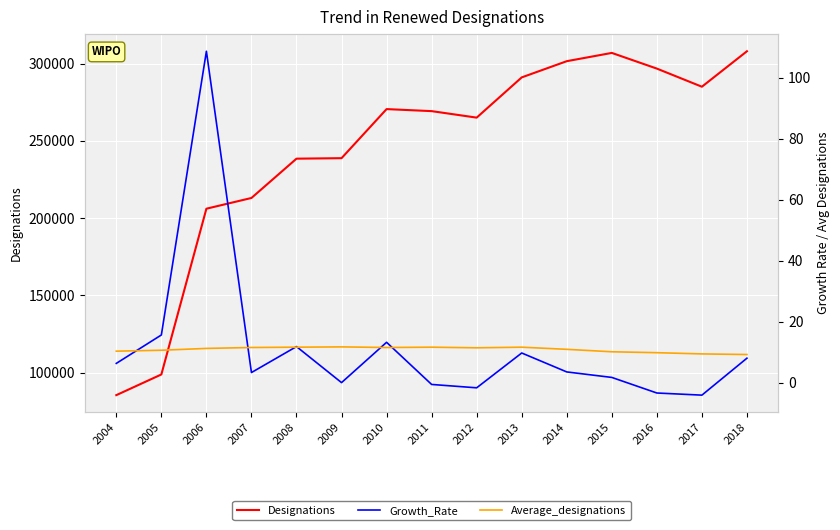

At which category is the sum across all series the highest?

2018